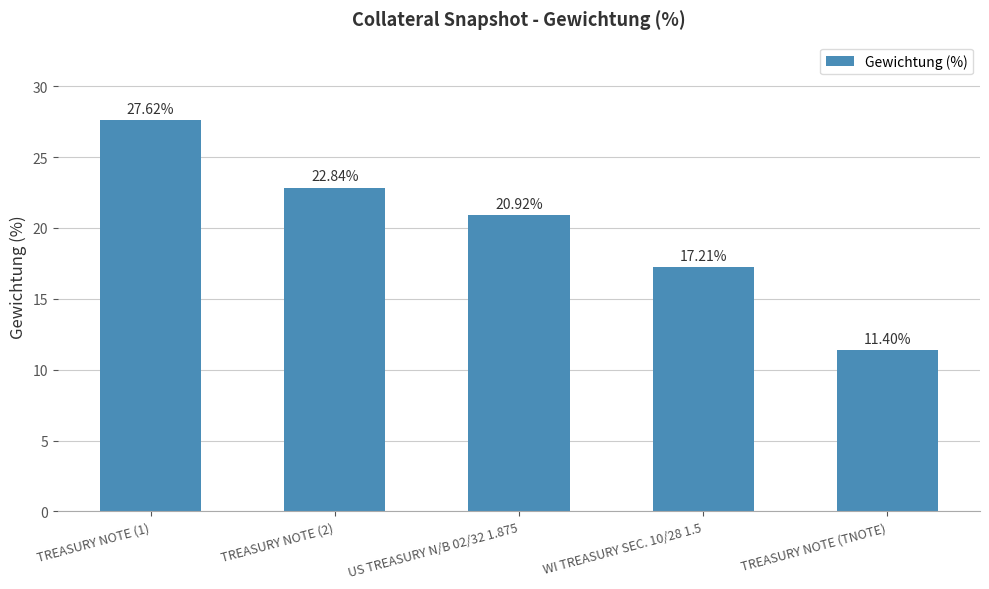

At which label is the value closest to 19?

WI TREASURY SEC. 10/28 1.5